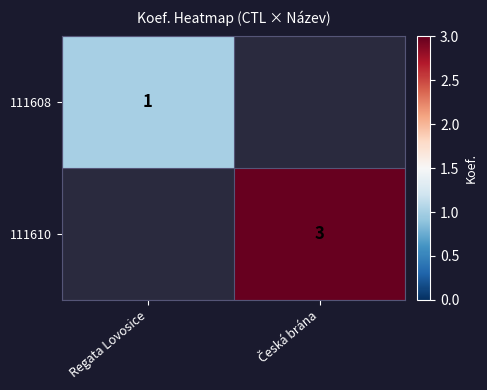

Is it true that 111608 equals 1 at Regata Lovosice?

True